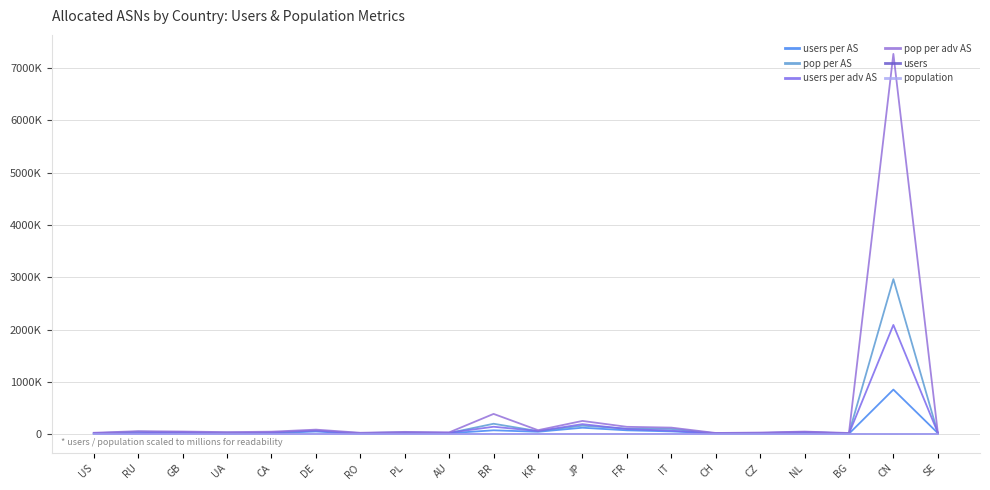

What is the sum of all pop per adv AS values?

8779518.0